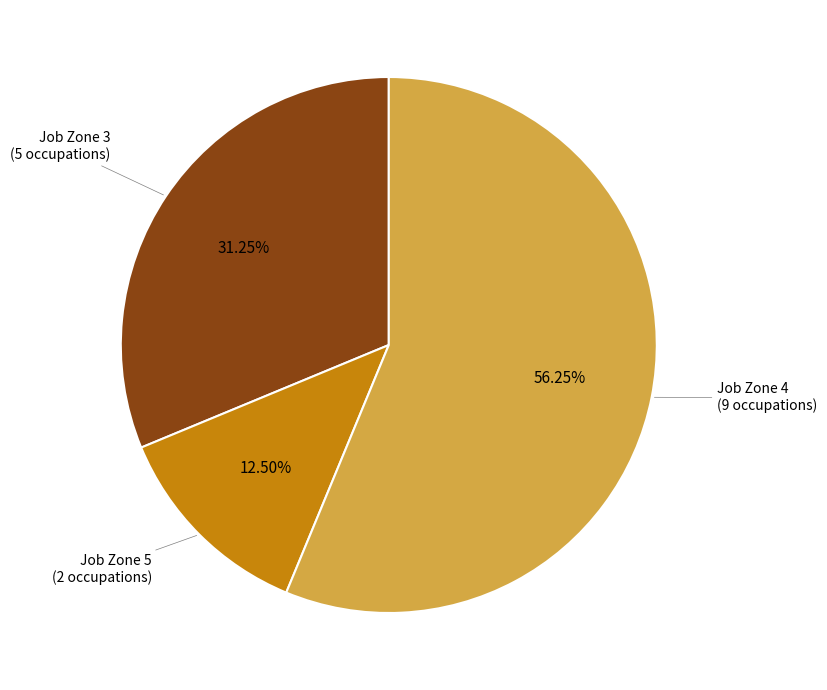

Count the number of slices in the pie.

3